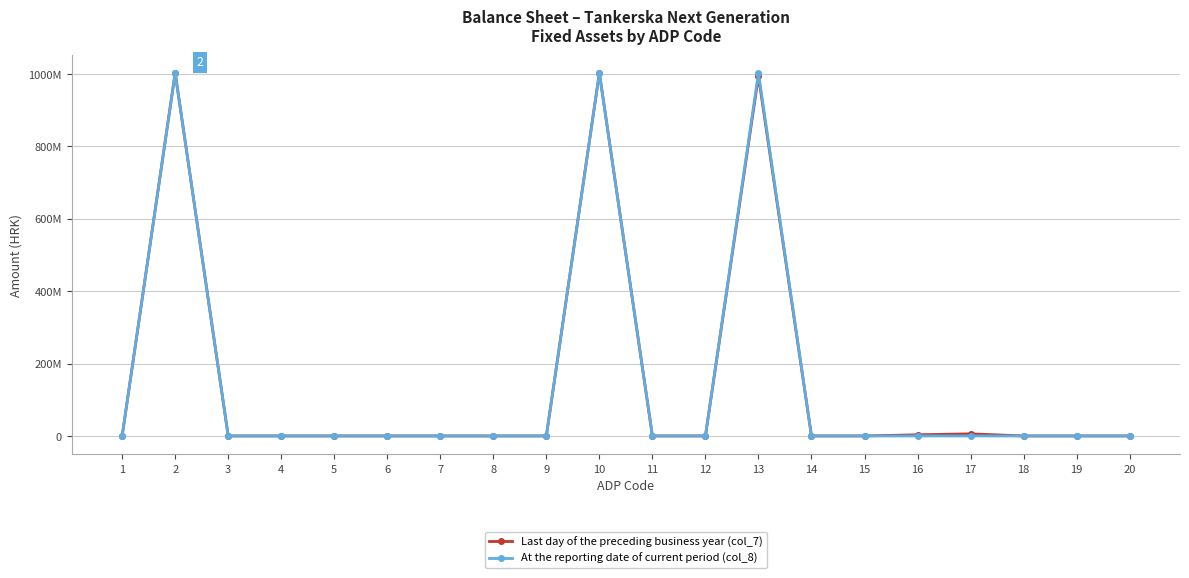

Does the chart display data point markers on the line(s)?

Yes